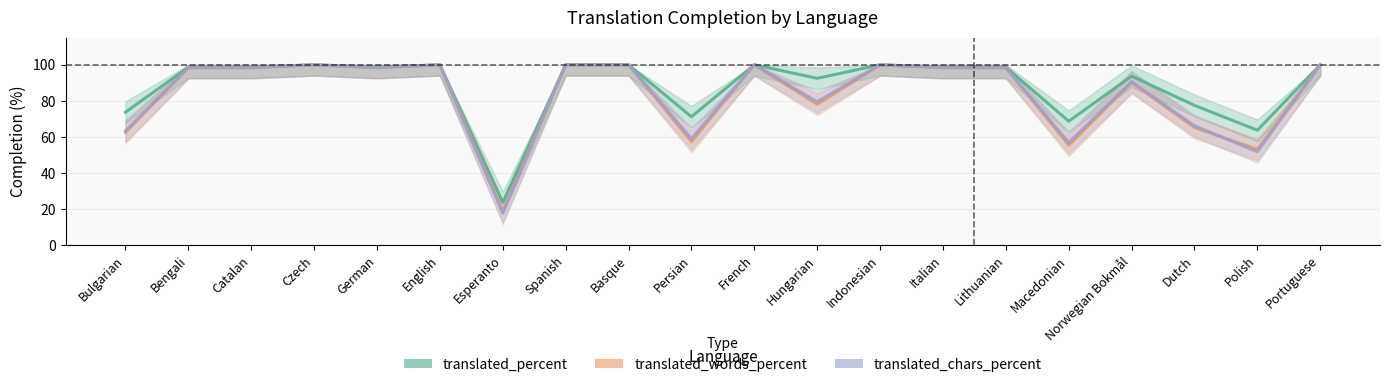

Between Lithuanian and Bengali, which is larger?

Lithuanian